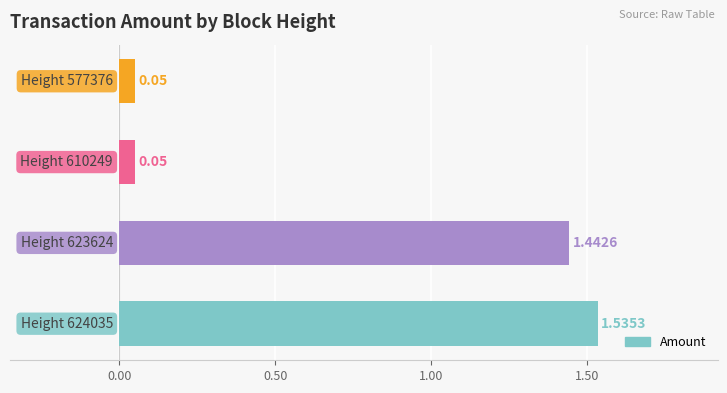

Where is Amount nearest to the value 0?

610249